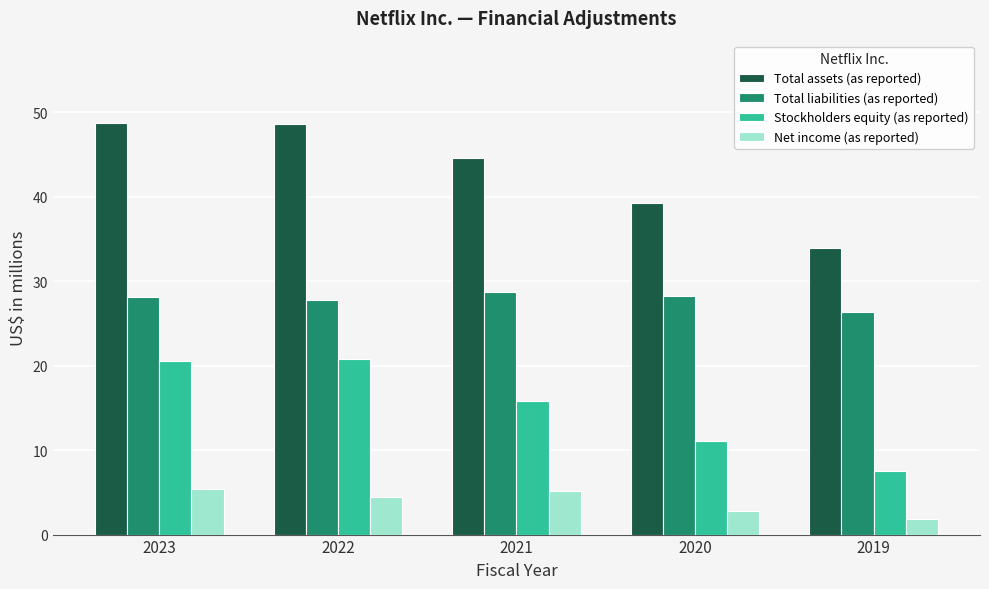

Where is Net income (as reported) nearest to the value 3?

2020